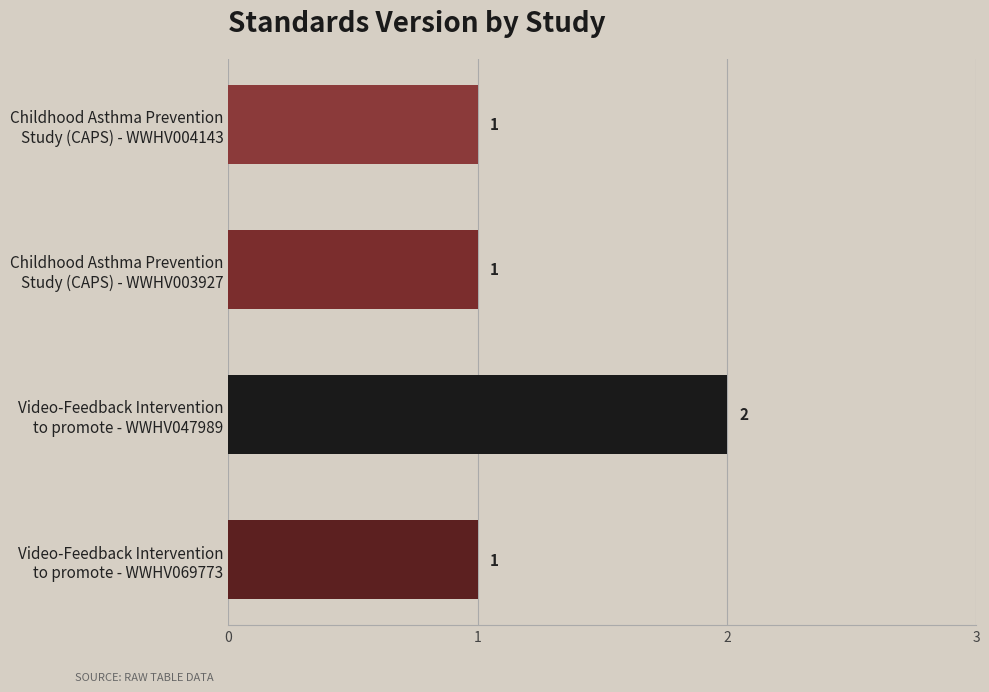

What is the smallest value displayed?

1